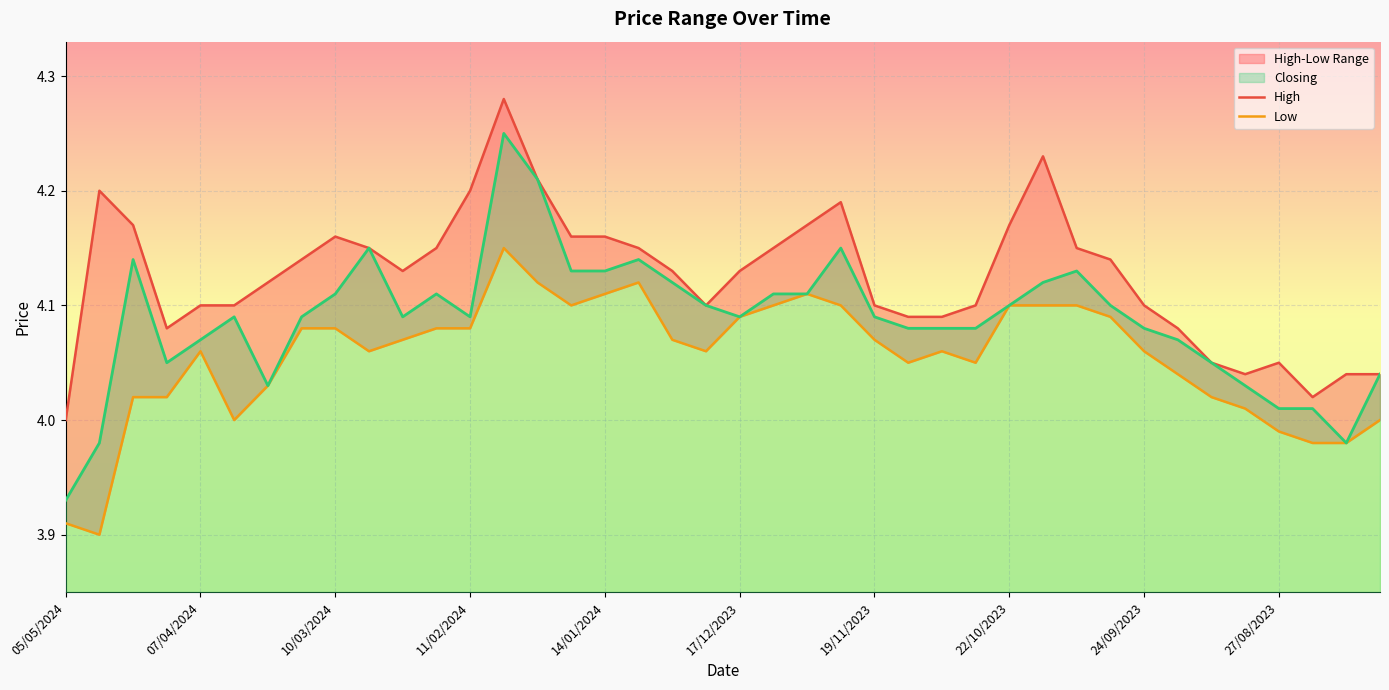

How many data points in Low are less than 4?

5